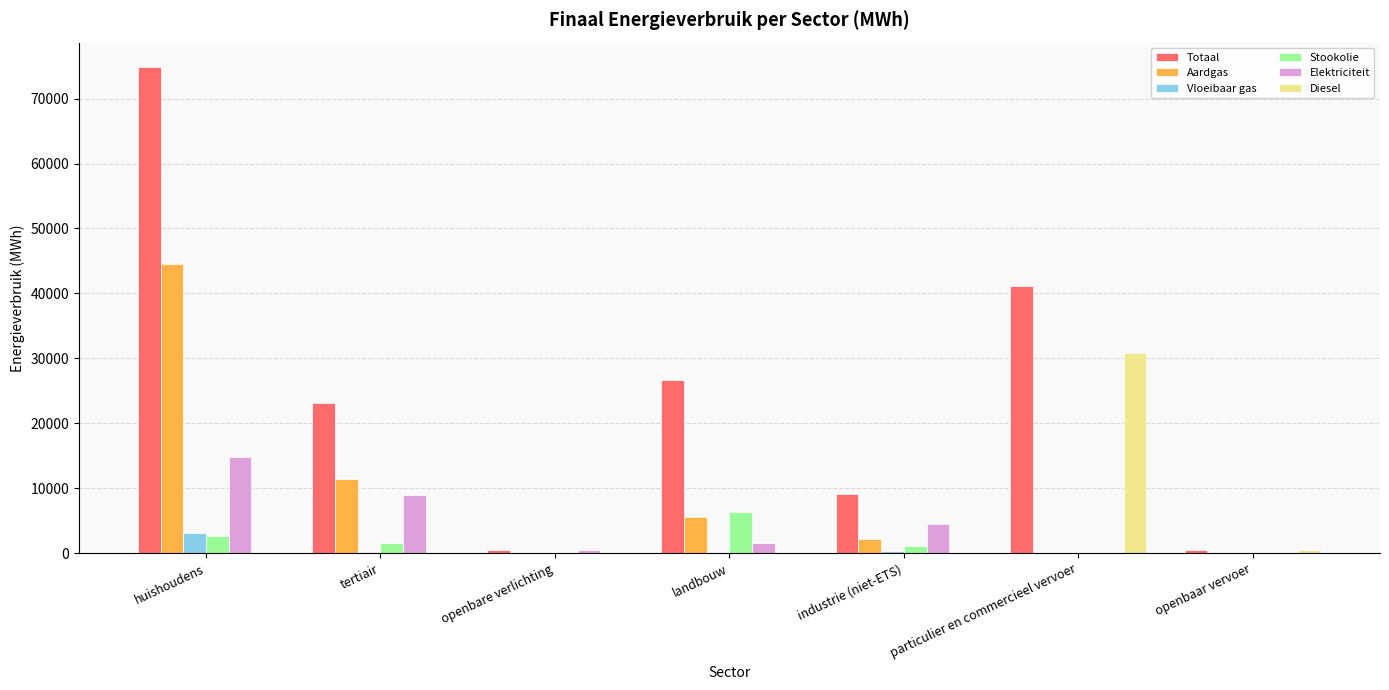

Where is Aardgas nearest to the value 22228?

tertiair